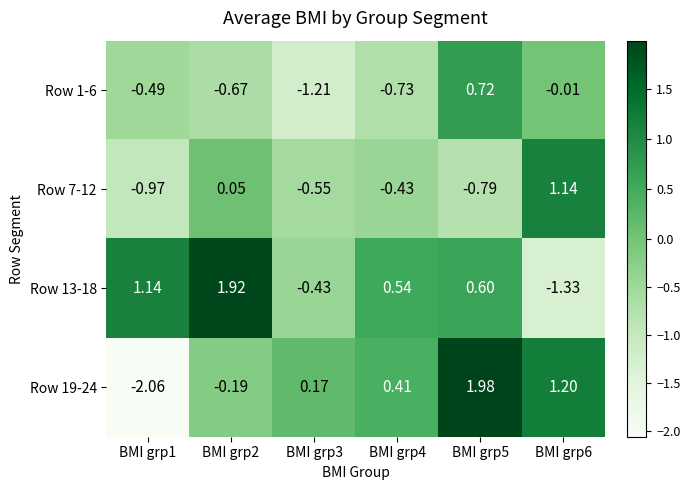

Is the value of Row 7-12 at BMI grp4 greater than the value of Row 13-18 at BMI grp2?

No